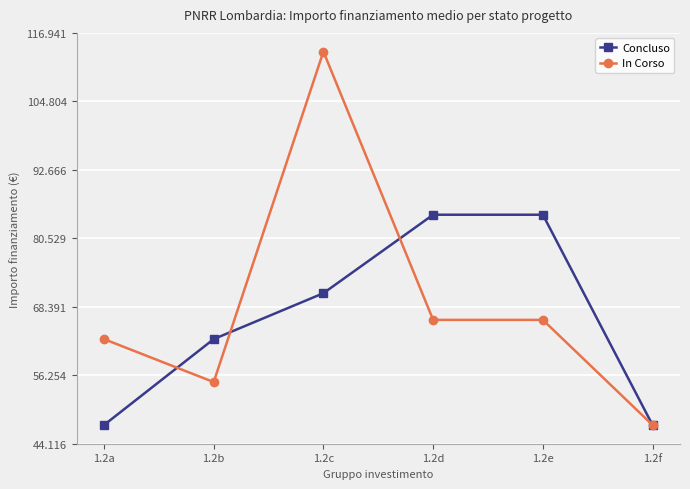

True or false: Concluso has a value of 63409.3 at 1.2a.

False